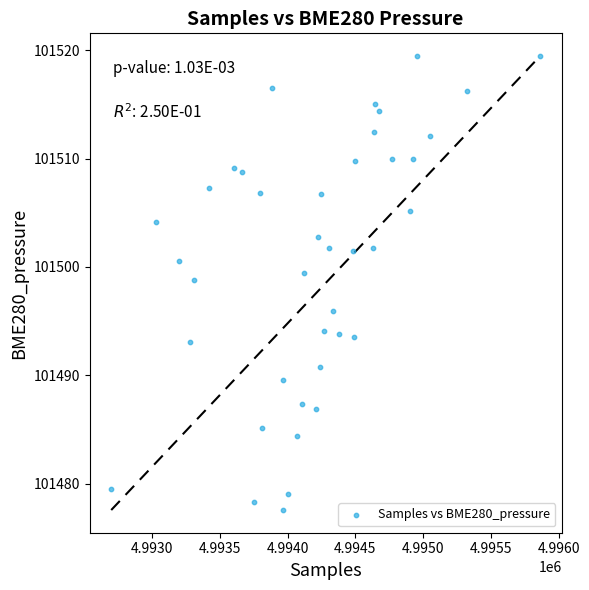

What Y value in the scatter plot is closest to 101498?

101498.8